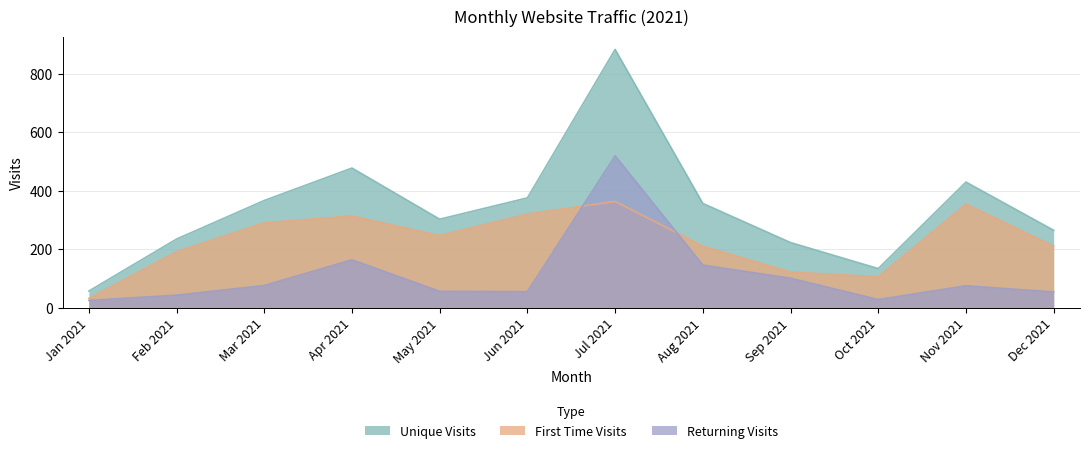

What is the total value across all series at Jan 2021?

114